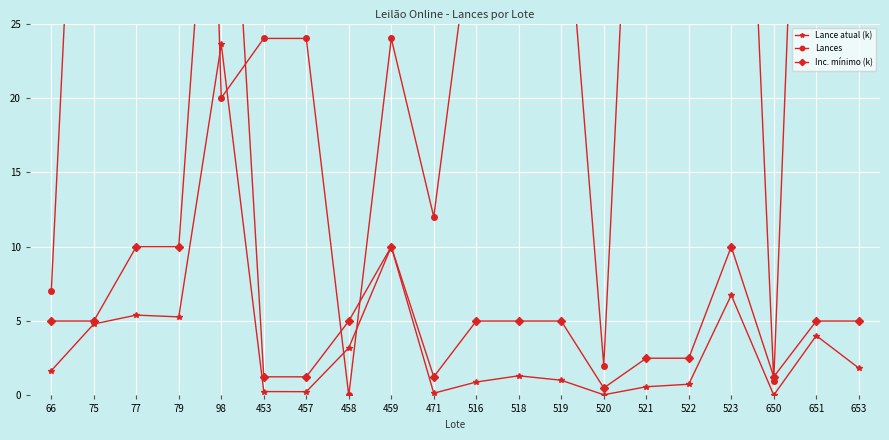

At which label does Lance atual (k) reach its minimum?

650